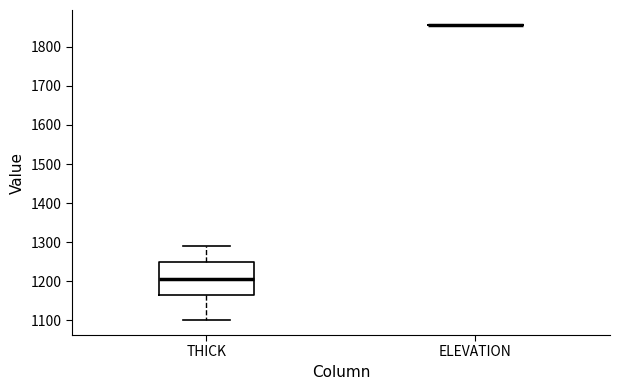

Reading left to right, transcribe this box plot: for each box, give where its median line is, the range the box spans, and where its two whiskers end, as read against the y-axis. The values are not printed on the chart, so give them approximately, as read against the axis.

THICK: median 1210, box 1170 to 1250, whiskers 1100 to 1290
ELEVATION: box collapsed to a line at 1860, whiskers 1850 to 1860